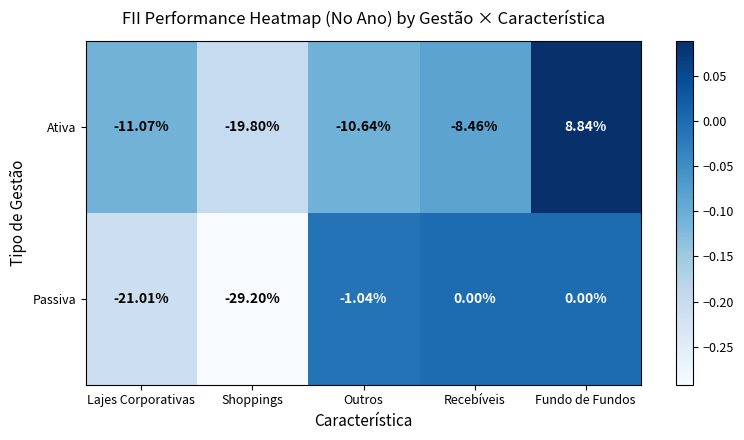

How many values in Ativa are above zero?

1